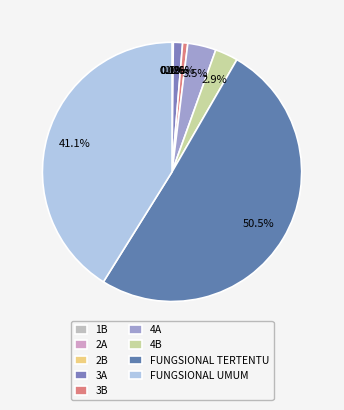

Does FUNGSIONAL TERTENTU account for over 50% of the chart?

Yes